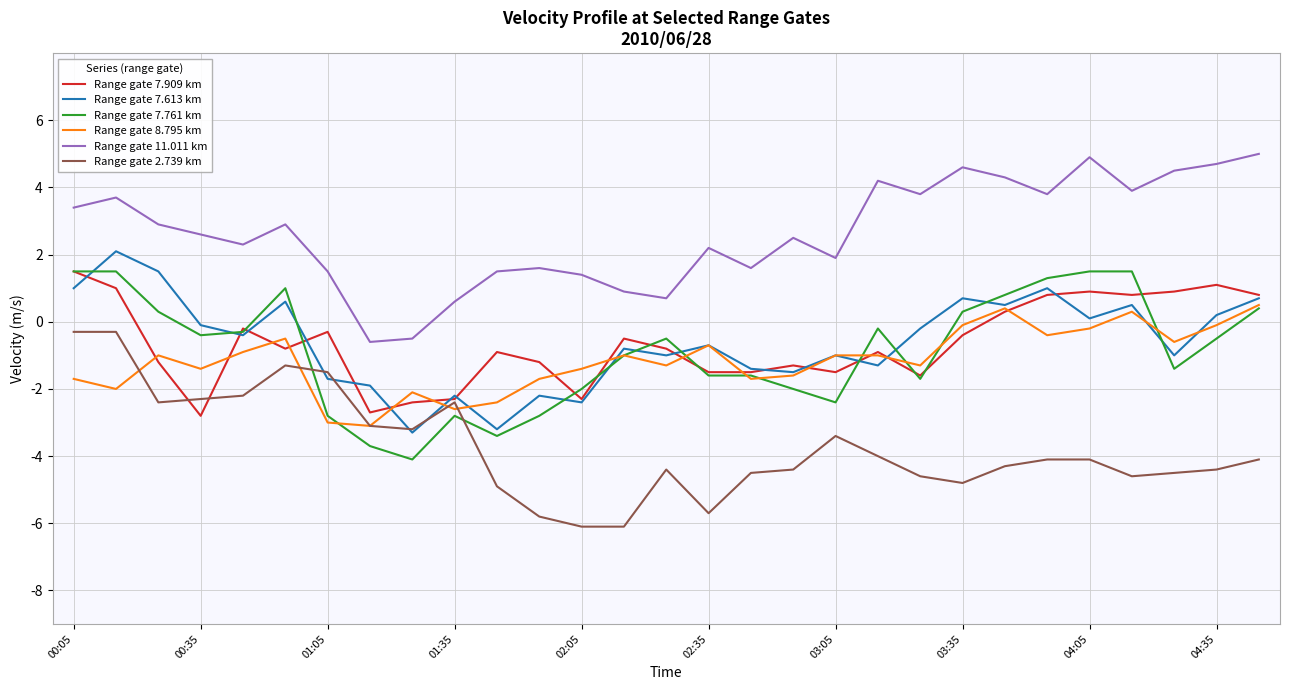

True or false: Range gate 7.613 km and Range gate 8.795 km intersect in this chart.

True